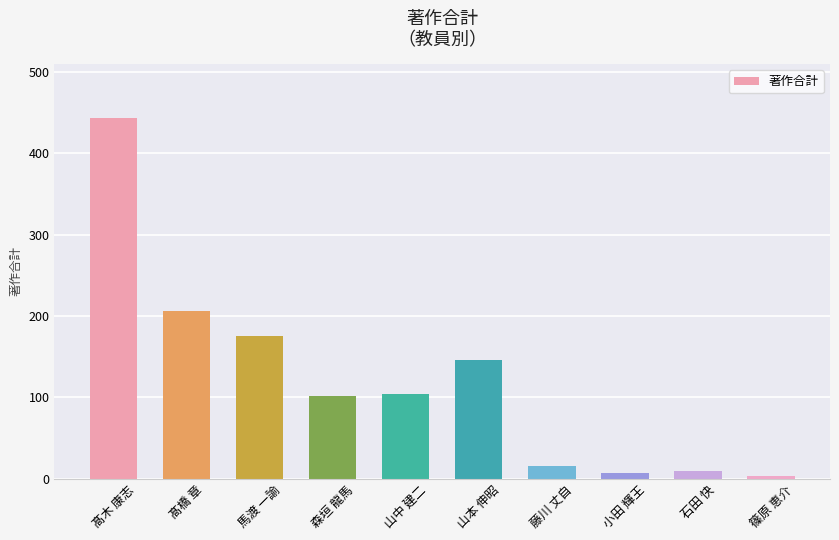

Are the bars horizontal?

No